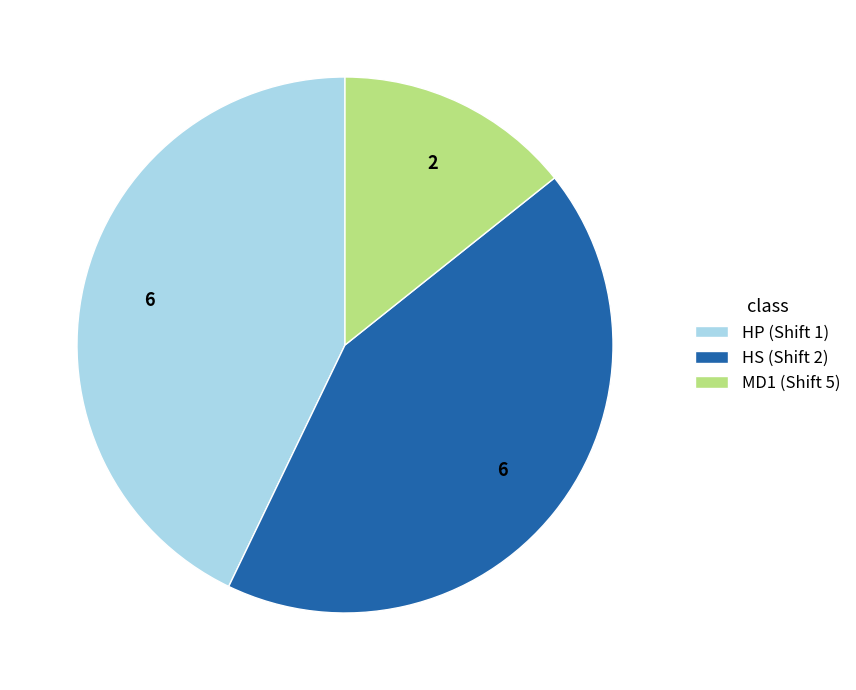

Does HS (Shift 2) represent more than half of the total?

No